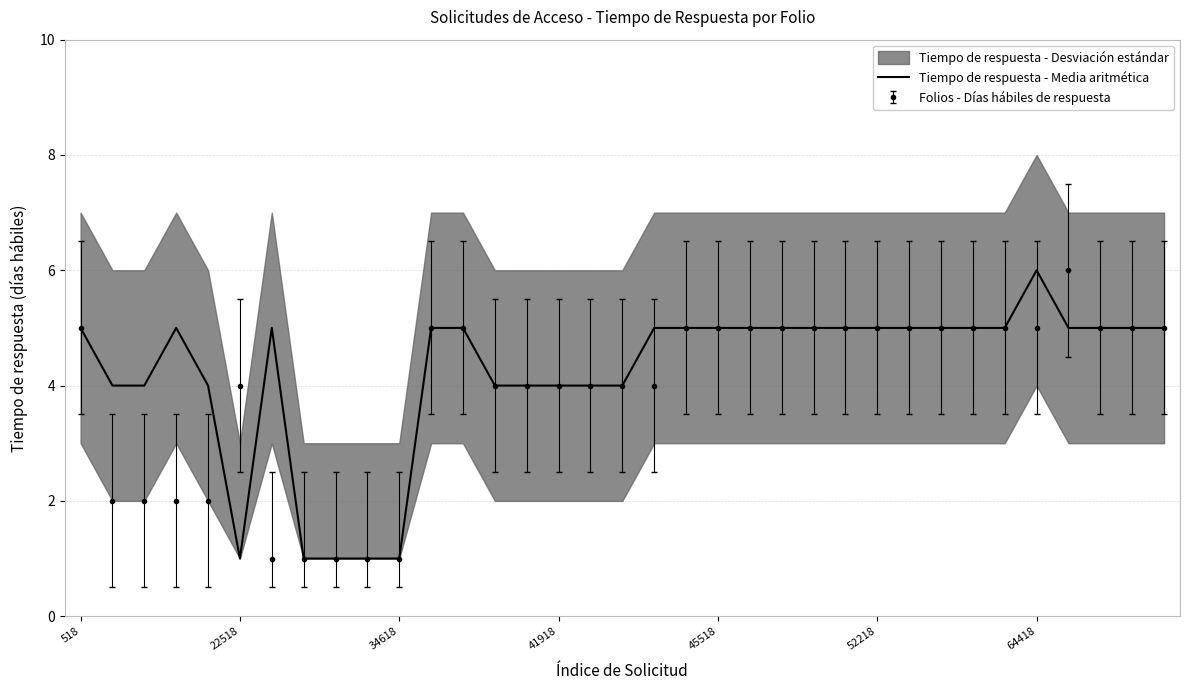

Does the chart have visible grid lines?

Yes